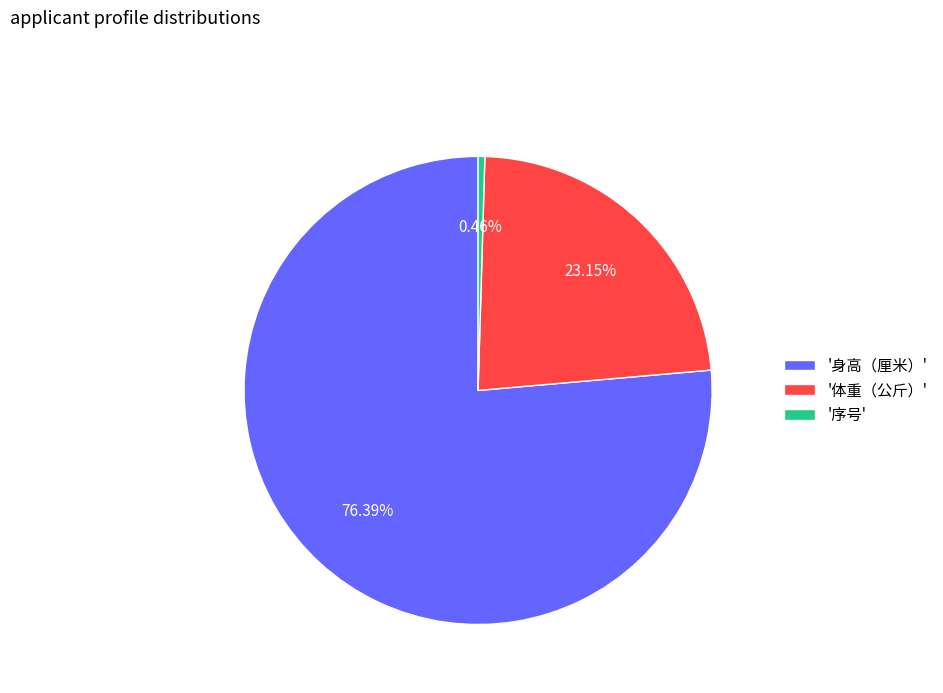

Do '体重（公斤）' and '序号' together represent more than half of the pie?

No